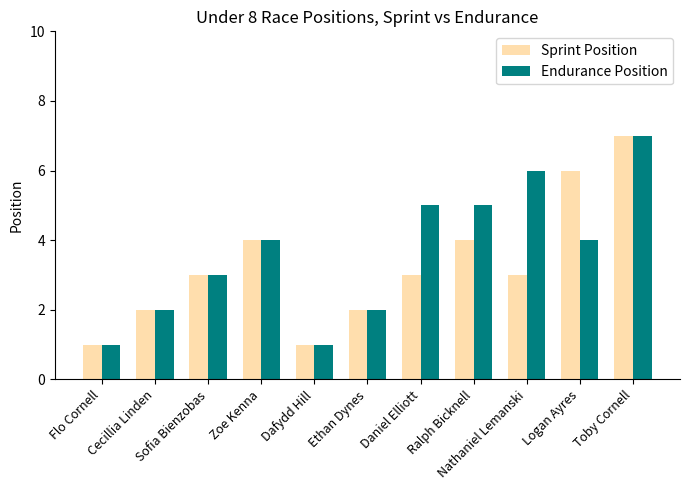

Is the value of Sprint Position at Nathaniel Lemanski greater than the value of Endurance Position at Daniel Elliott?

No